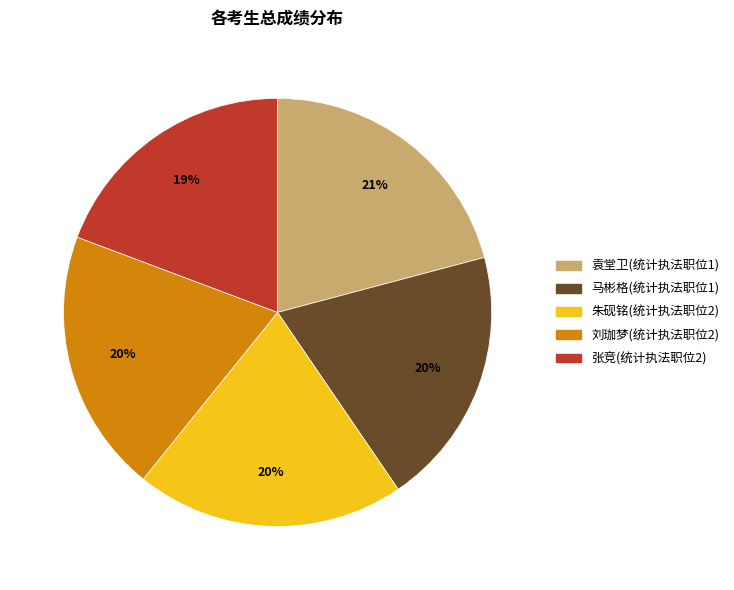

Does 朱砚铭(统计执法职位2) represent more than half of the total?

No